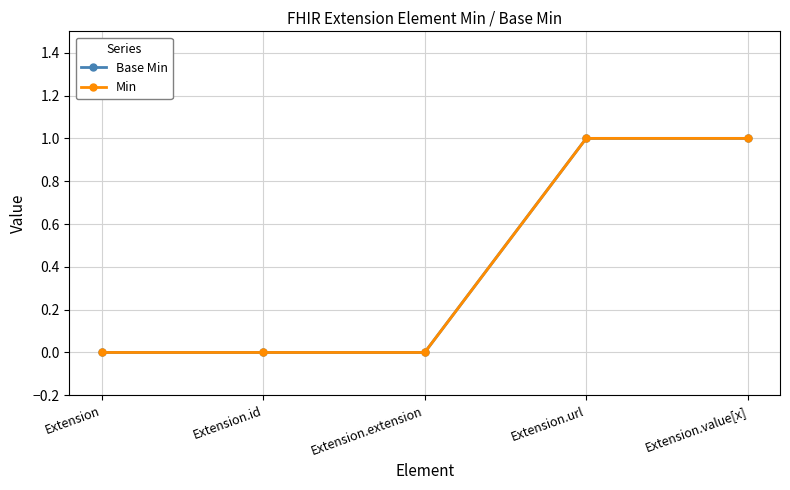

What is the difference between the second highest and second lowest values in the Base Min series?

1